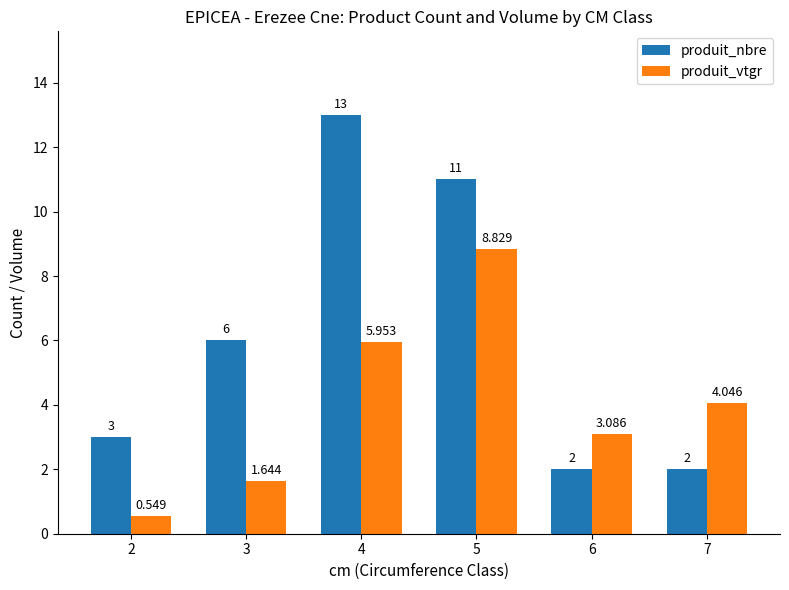

Which series has the largest total across all categories?

produit_nbre